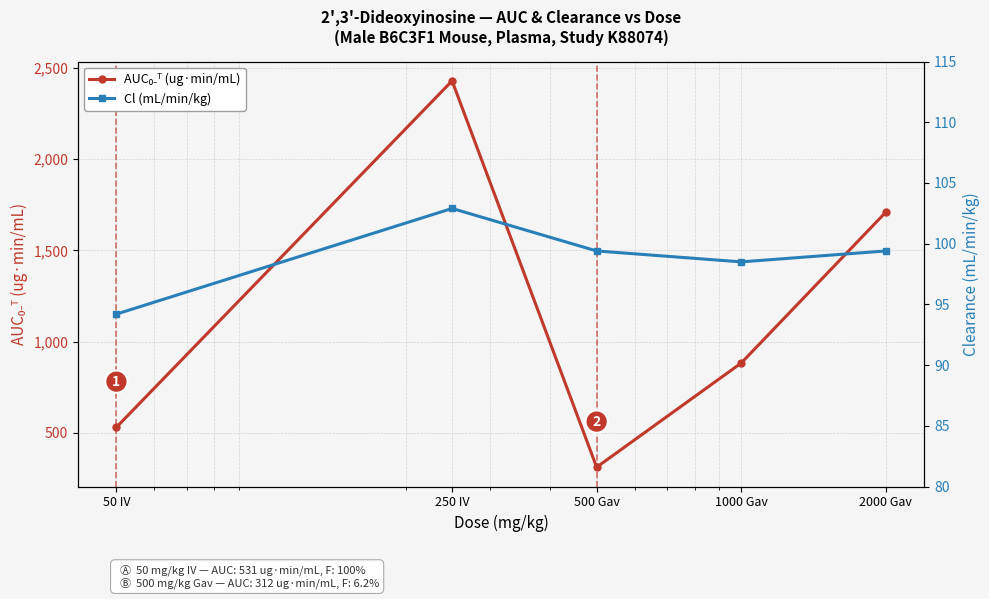

The value of AUC₀₋ᵀ (ug·min/mL) at 1000 Gav is 376.7. True or false?

False